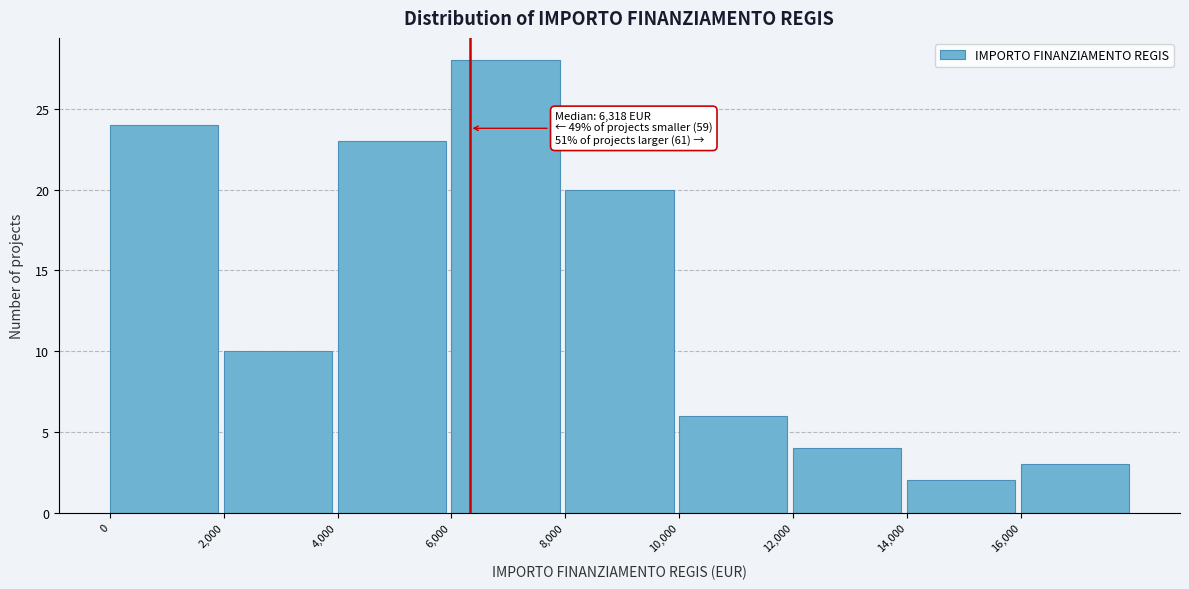

Over which range of the x-axis is the bar tallest?

6000 to 8000